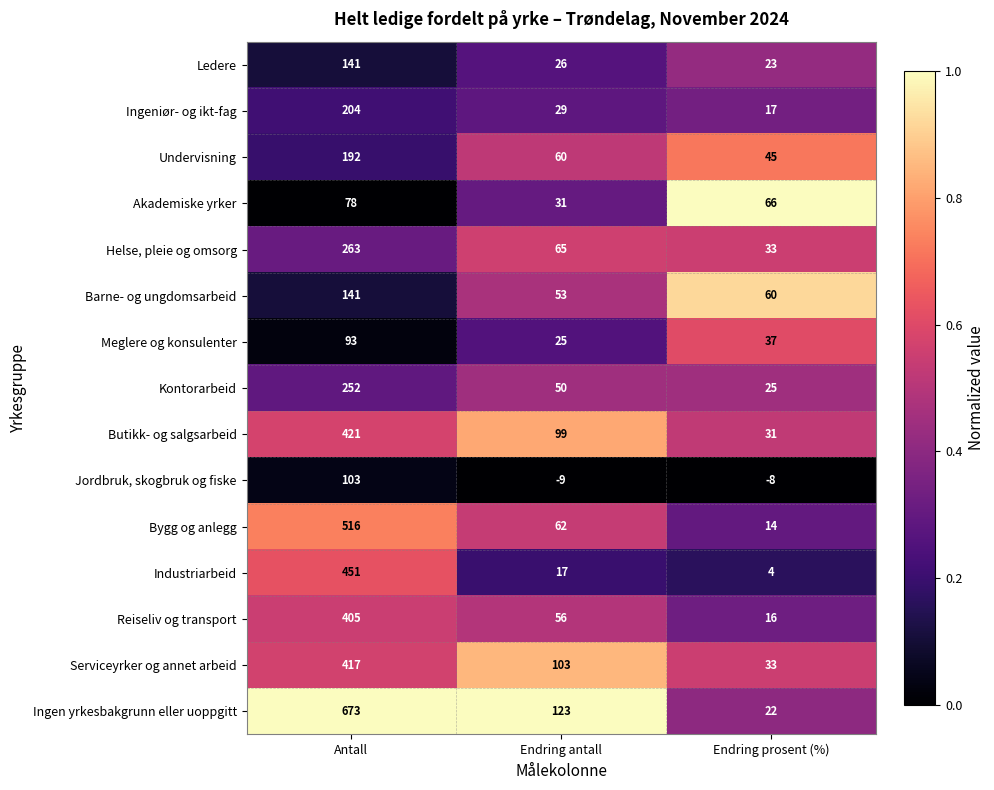

What is the greatest value displayed?

673